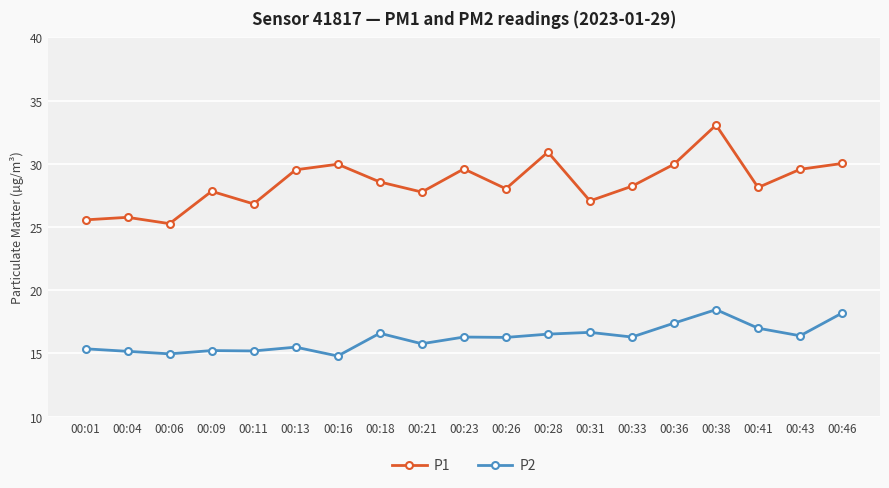

At which category is the sum across all series the highest?

00:38